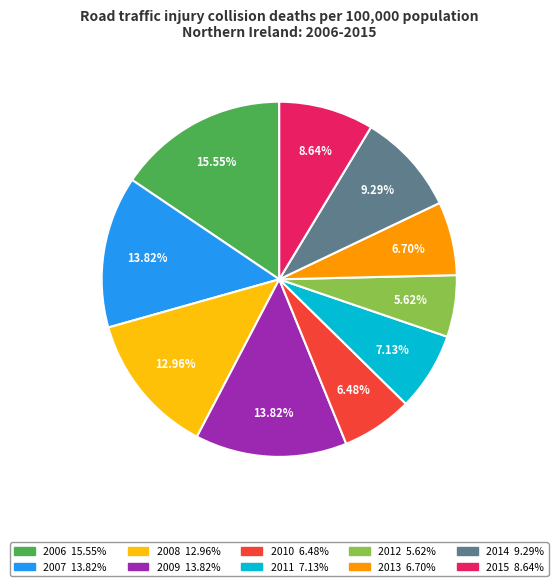

What percentage is the 2010 slice, to the nearest percent?

6%